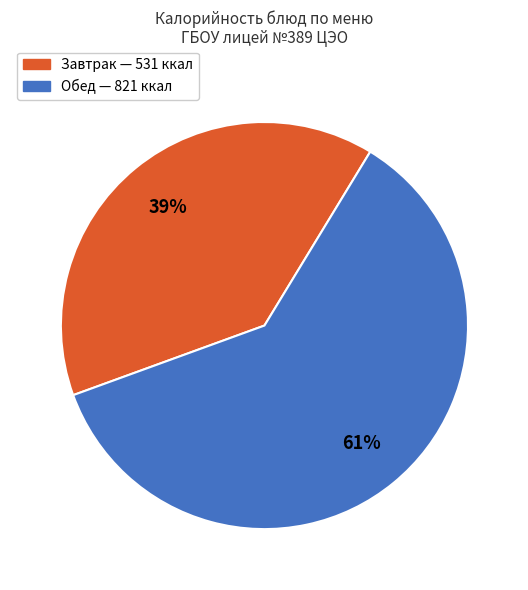

Does any single category account for the majority?

Yes